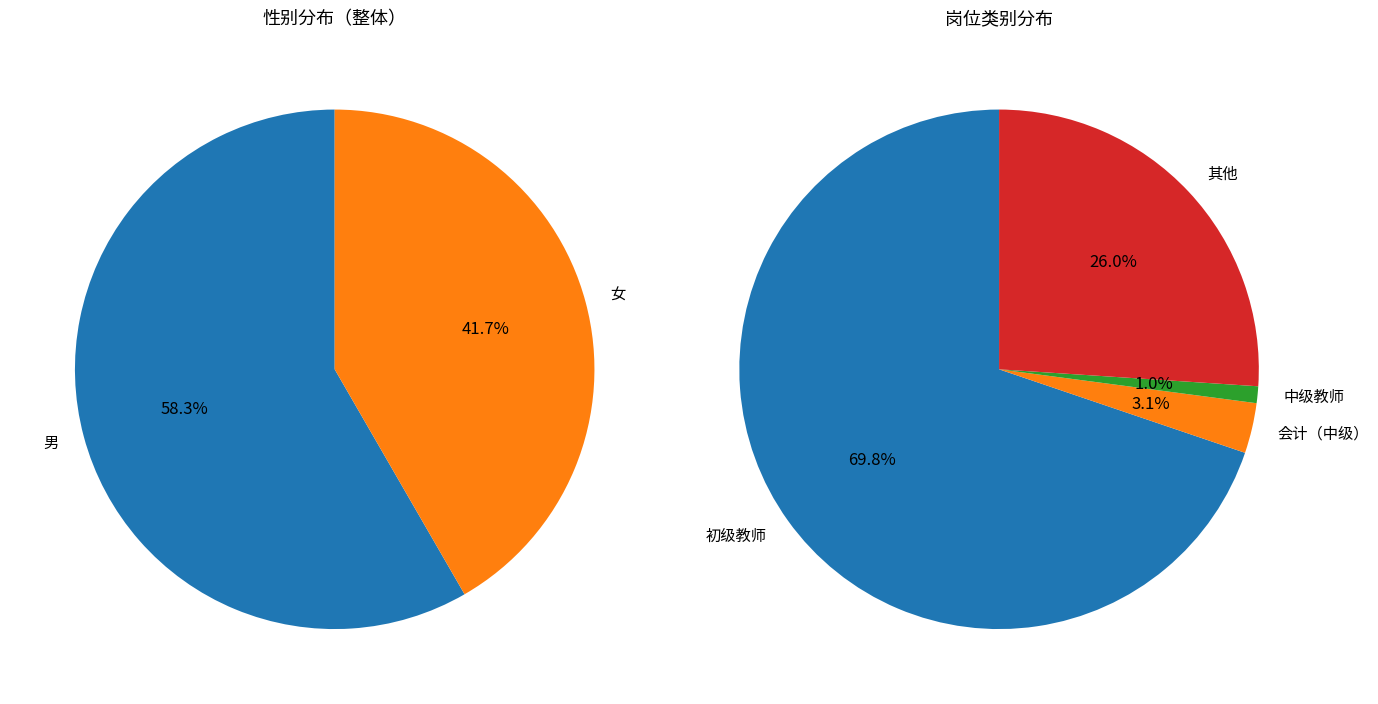

Between 男 and 女, which is larger?

男